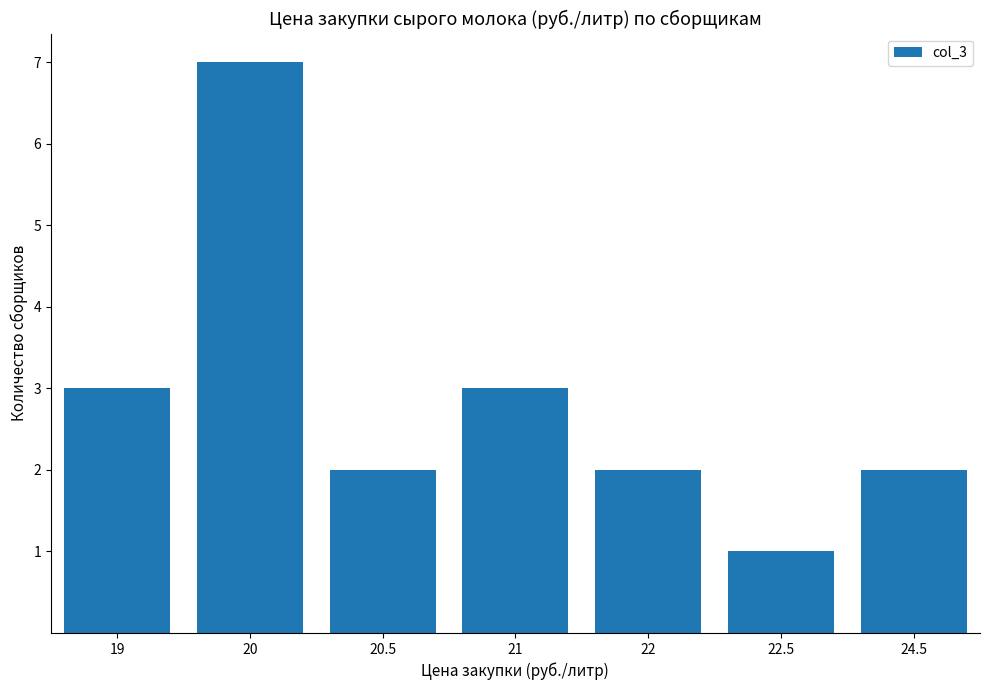

Reading right to left, list all the values displayed in this chart.

24.5=2	22.5=1	22=2	21=3	20.5=2	20=7	19=3